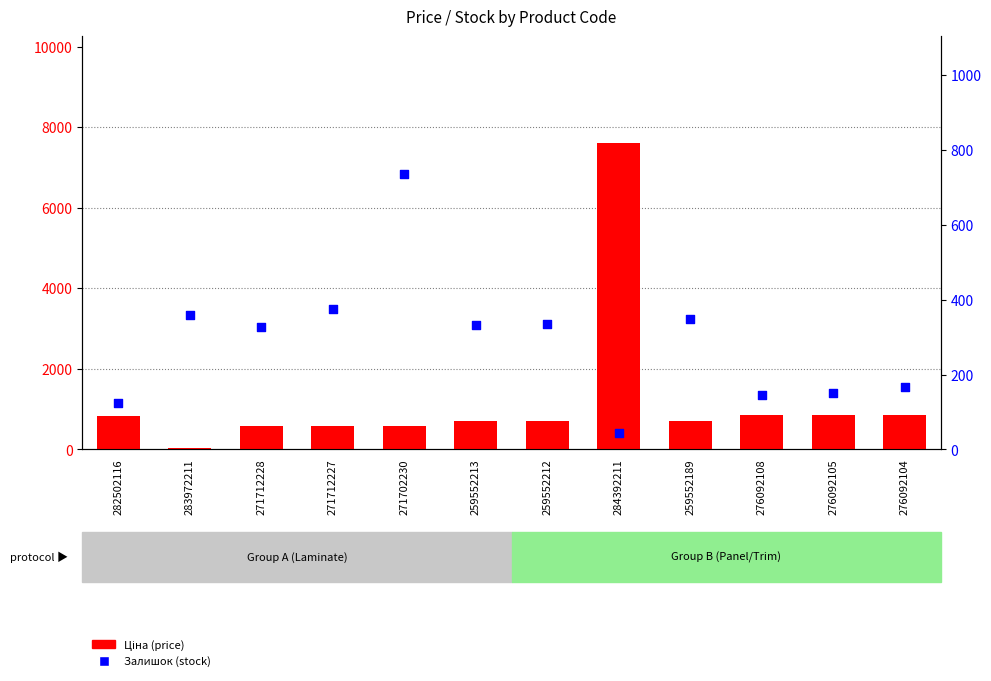

What are all the series names shown in the legend?

Ціна, Залишок